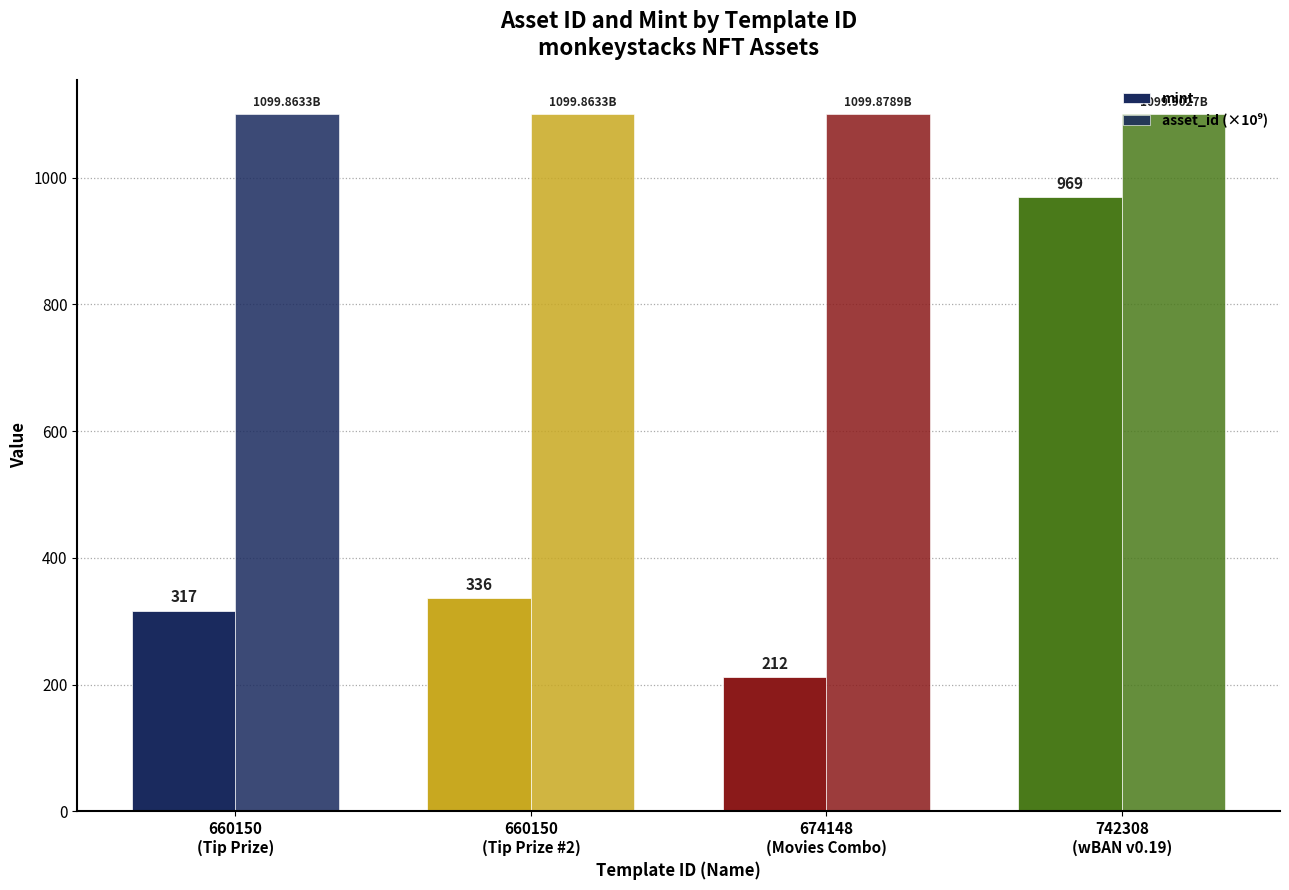

What position from the left is 660150
(Tip Prize #2)?

2